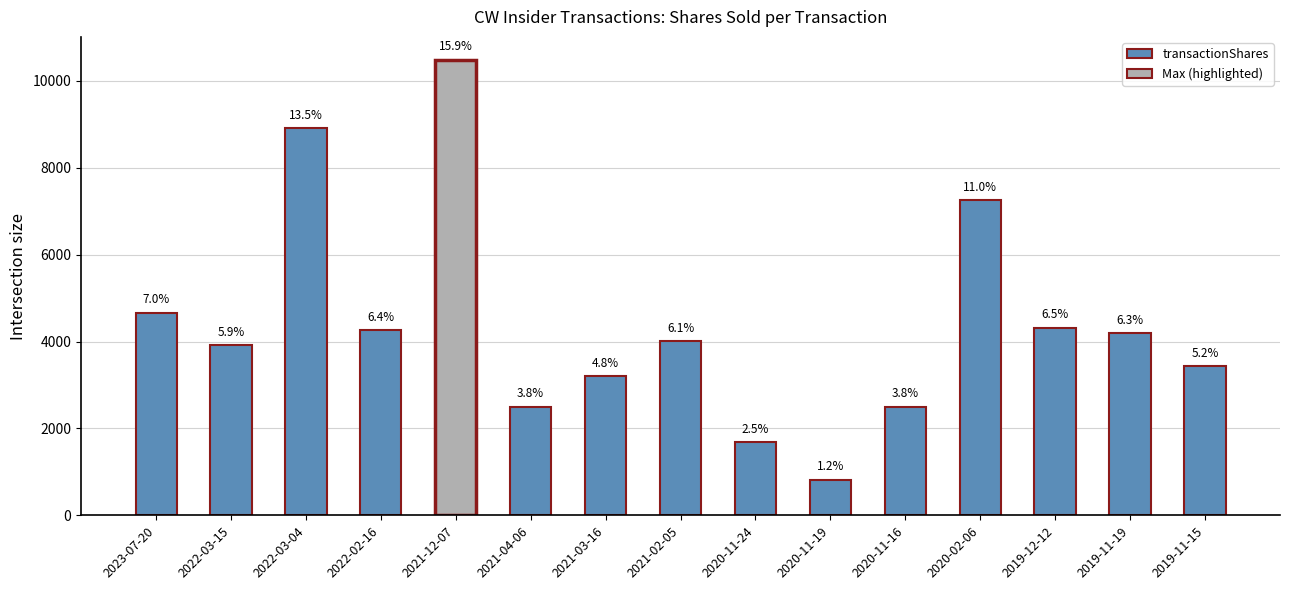

List the labels in order of value, smallest first.

2020-11-19, 2020-11-24, 2021-04-06, 2020-11-16, 2021-03-16, 2019-11-15, 2022-03-15, 2021-02-05, 2019-11-19, 2022-02-16, 2019-12-12, 2023-07-20, 2020-02-06, 2022-03-04, 2021-12-07